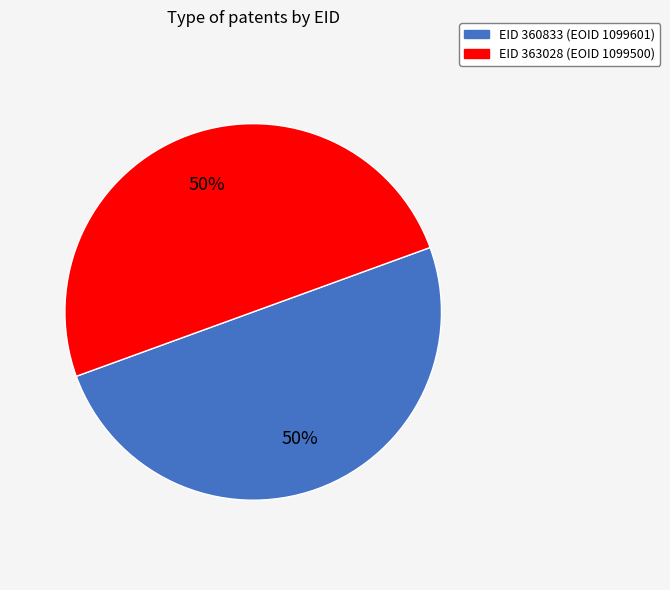

To the nearest percent, what is the average slice percentage?

50%